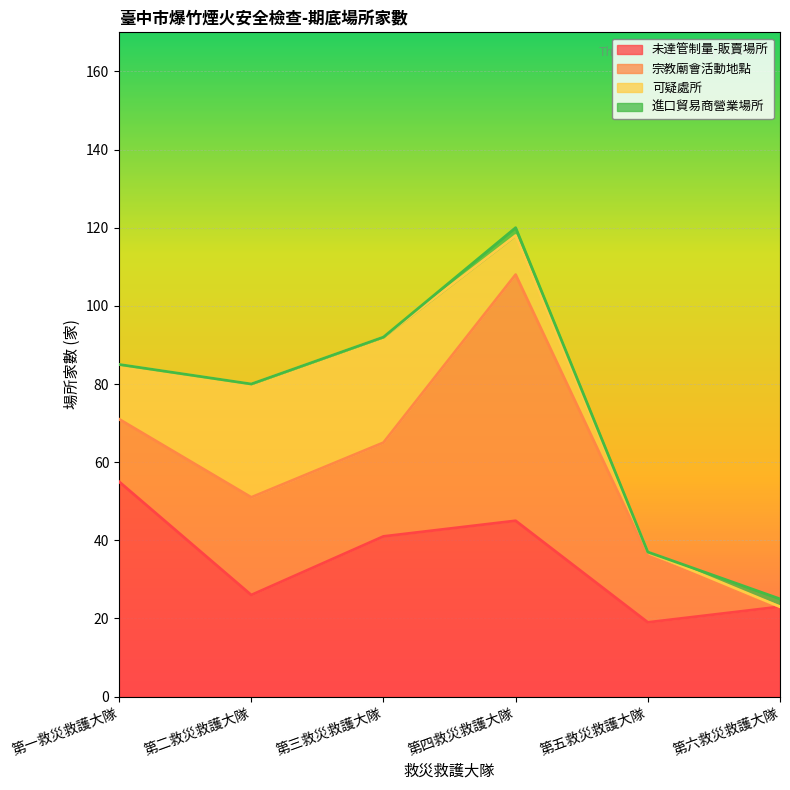

What is the total value across all series at 第四救災救護大隊?

120